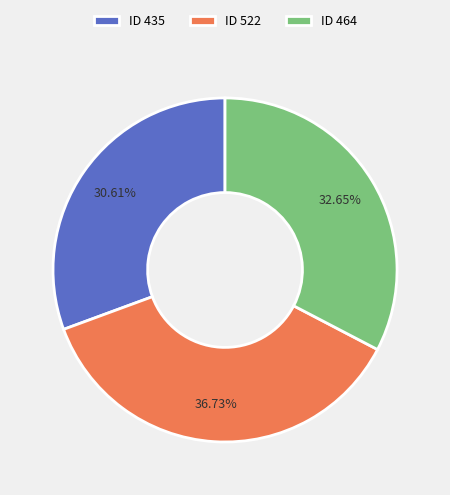

What is the ratio of the value at ID 464 to the value at ID 435?

1.1